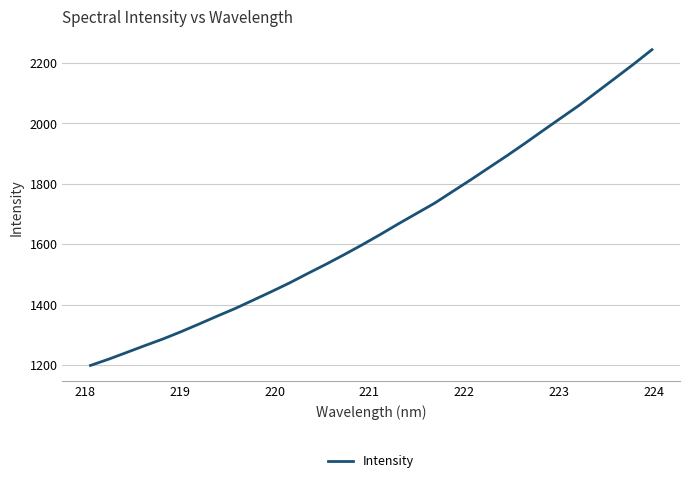

What is the difference between the maximum and minimum values?

1044.8